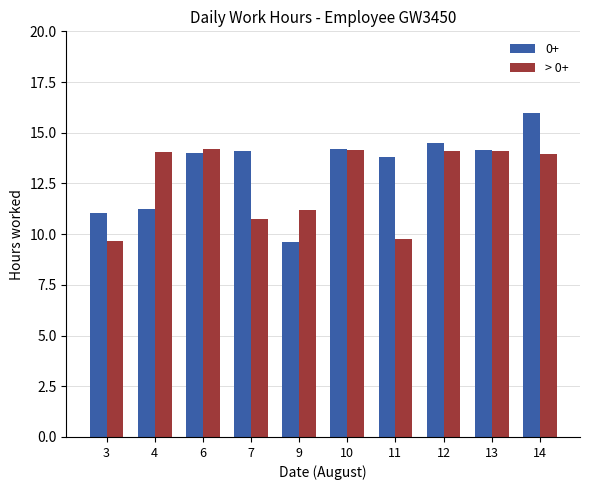

What is the minimum value for 0+?

9.6